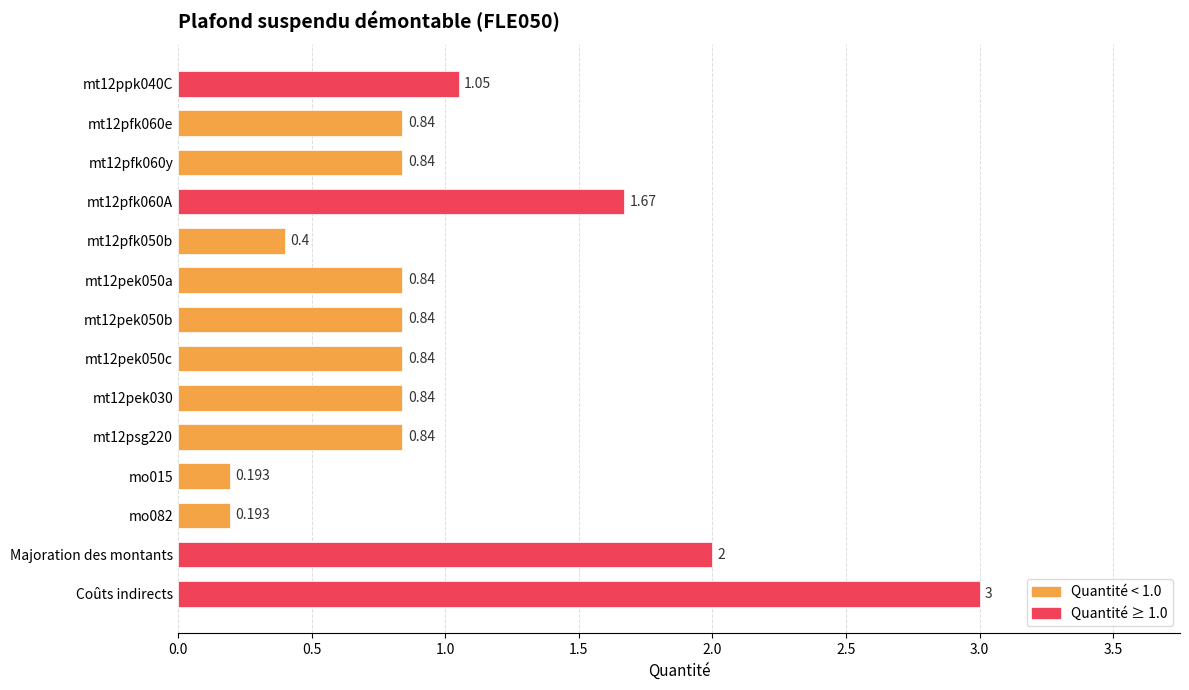

What is the greatest value displayed?

3.0